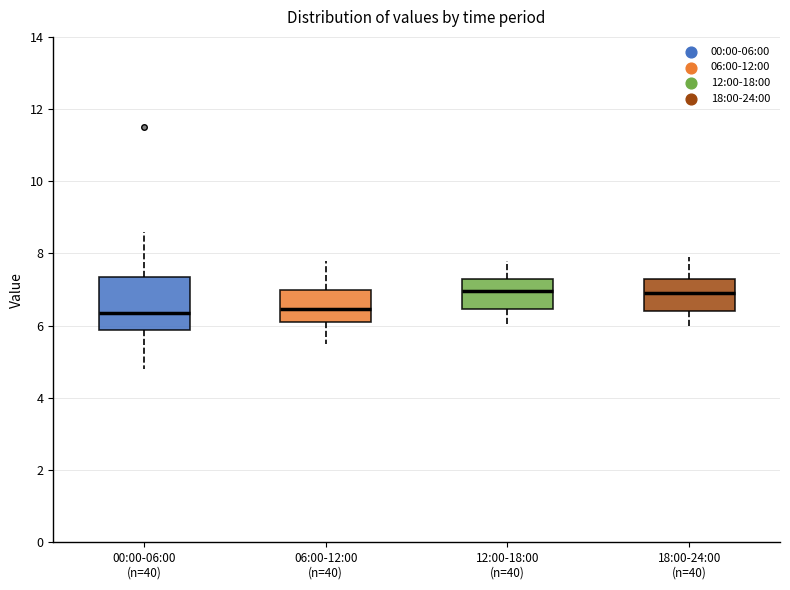

Reading left to right, read every box against the y-axis: the position of its median line, the range the box covers, and the ends of its whiskers. The values are not printed on the chart, so give them approximately, as read against the axis.

00:00-06:00 (n=40): median 6.4, box 5.8 to 7.4, whiskers 4.8 to 8.6
06:00-12:00 (n=40): median 6.4, box 6.2 to 7.0, whiskers 5.6 to 7.8
12:00-18:00 (n=40): median 7.0, box 6.4 to 7.4, whiskers 6.0 to 7.8
18:00-24:00 (n=40): median 7.0, box 6.4 to 7.4, whiskers 6.0 to 8.0